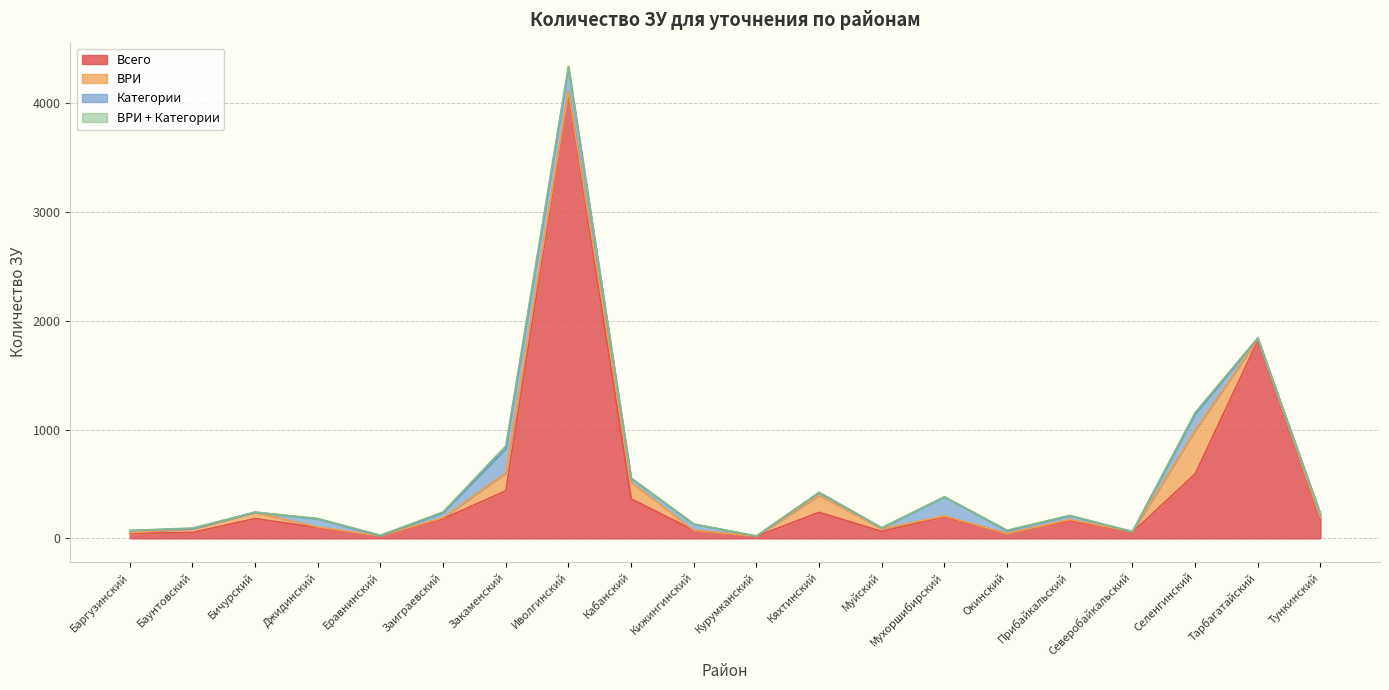

Does the chart have visible grid lines?

Yes